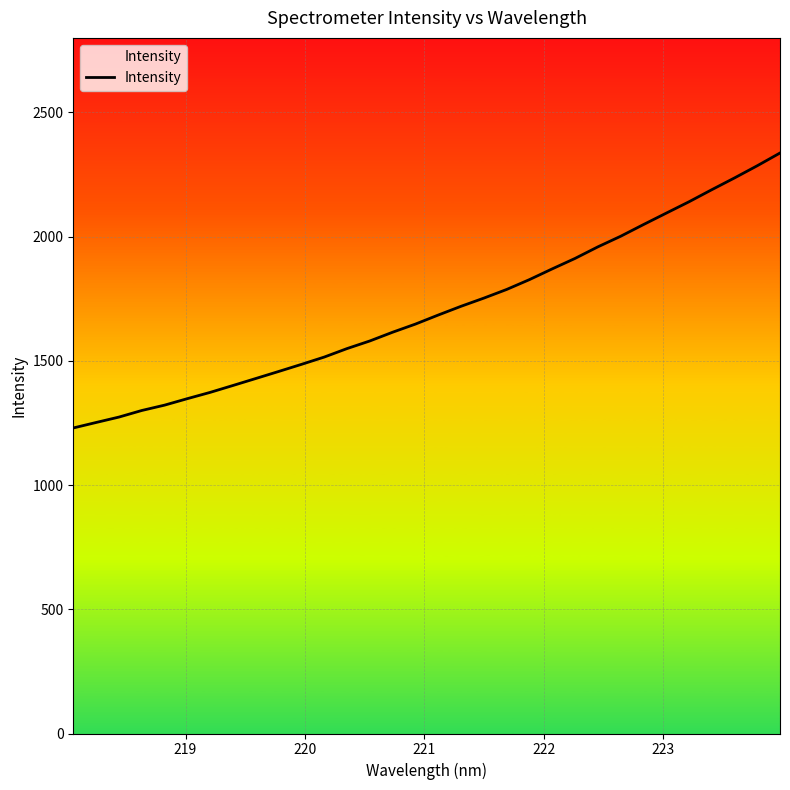

What is the difference between the maximum and minimum values?

1106.8